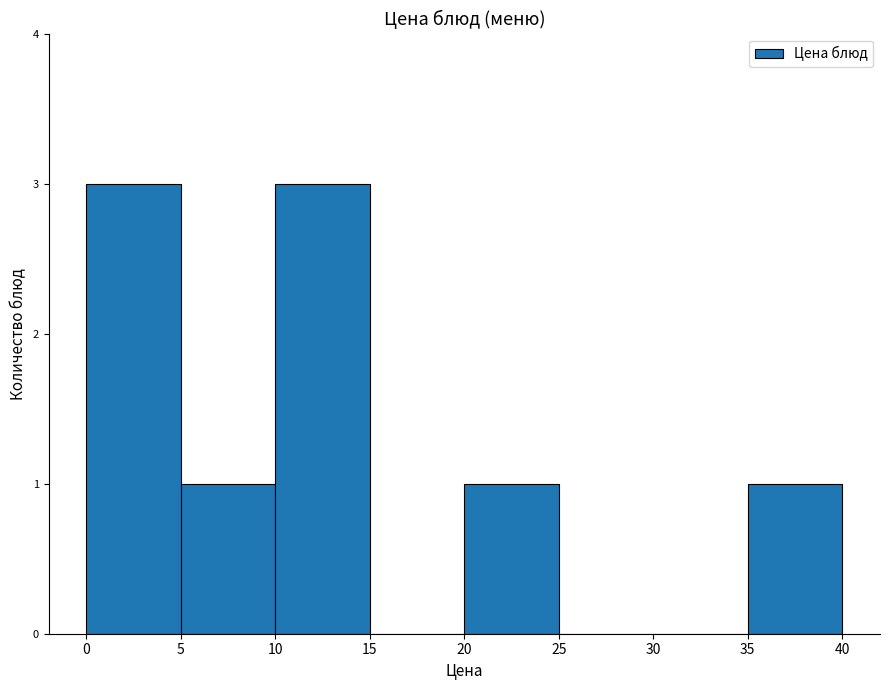

Reading left to right, list every bar in this chart as the range it spans on the x-axis followed by its height. The values are not printed on the chart, so give them approximately, as read against the axis.

0 to 5: 3
5 to 10: 1
10 to 15: 3
15 to 20: 0
20 to 25: 1
25 to 30: 0
30 to 35: 0
35 to 40: 1